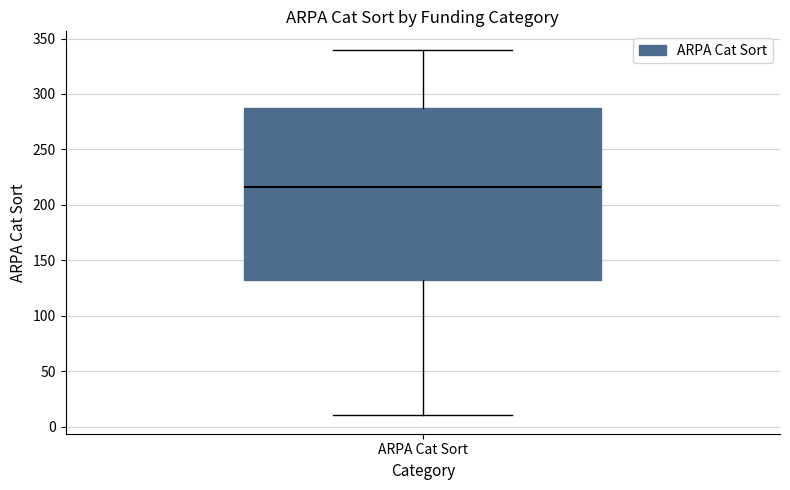

Where is the upper edge of the box for ARPA Cat Sort on the y-axis? The values are not printed on the chart, so give them approximately, as read against the axis.

290